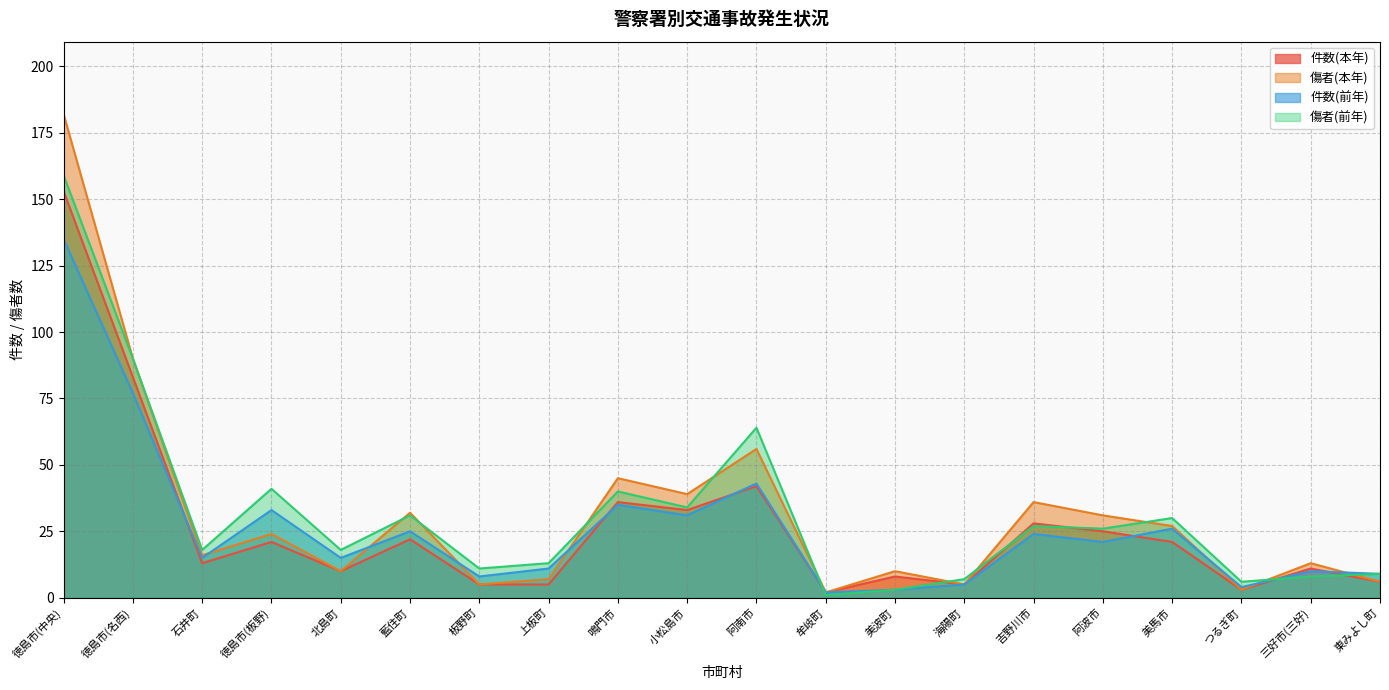

What value does the 傷者(本年) series have at 阿南市?

56